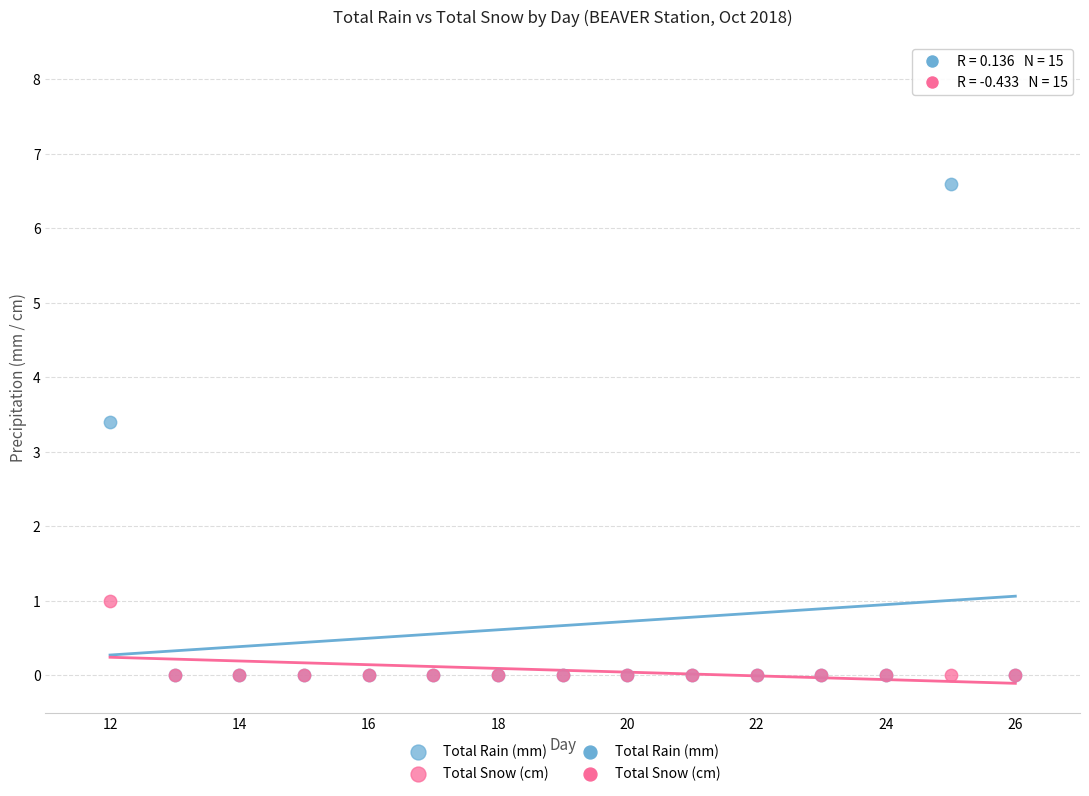

In the Total Rain (mm) series, what Y value is closest to 3?

3.4